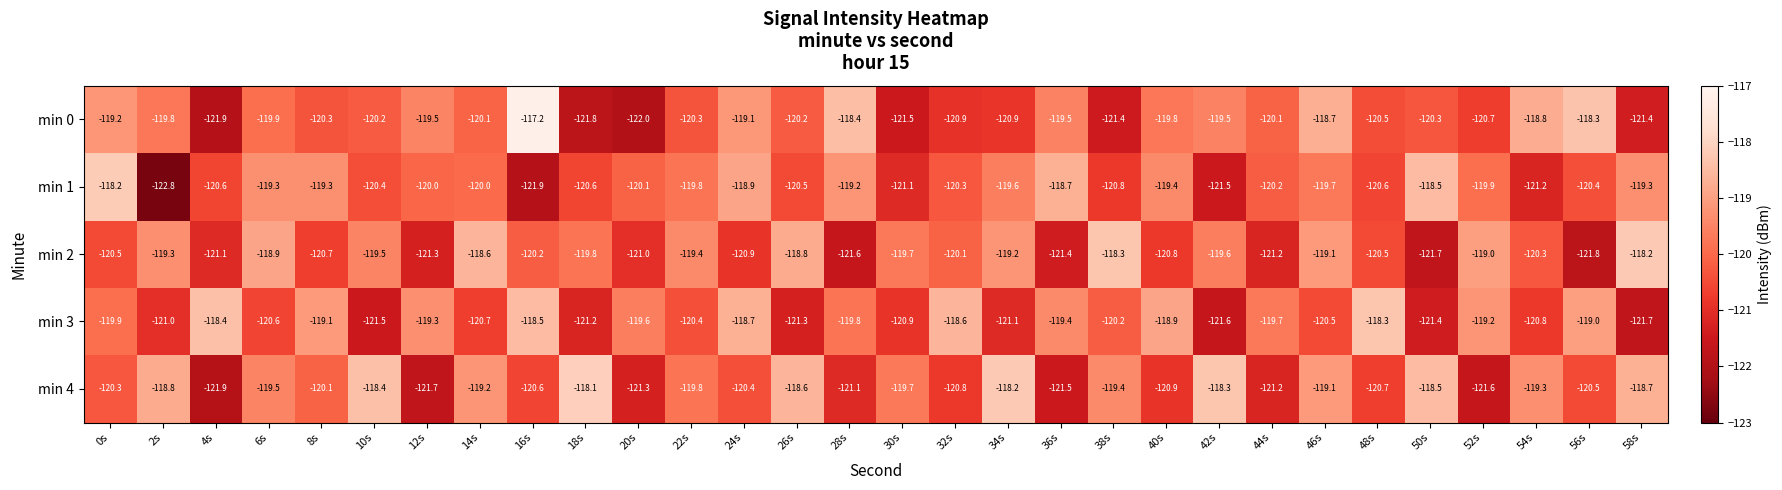

At 6s, list the series in order from smallest to largest.

min 3, min 0, min 4, min 1, min 2